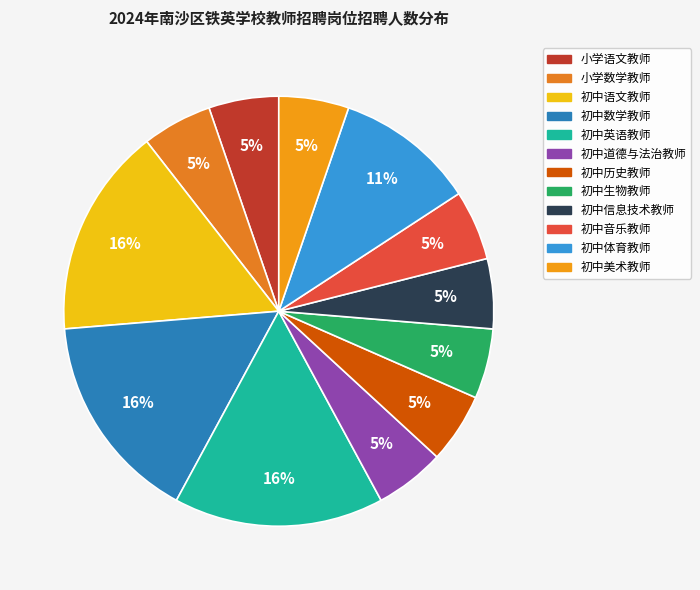

Is there a majority slice in this chart?

No